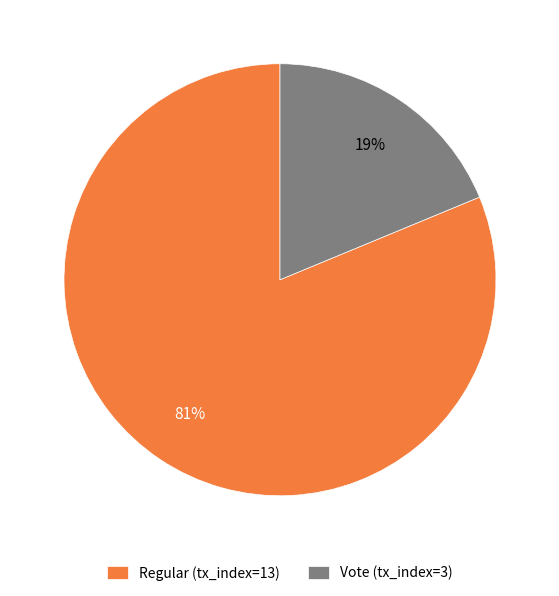

To the nearest percent, what portion does Vote (tx_index=3) represent?

19%